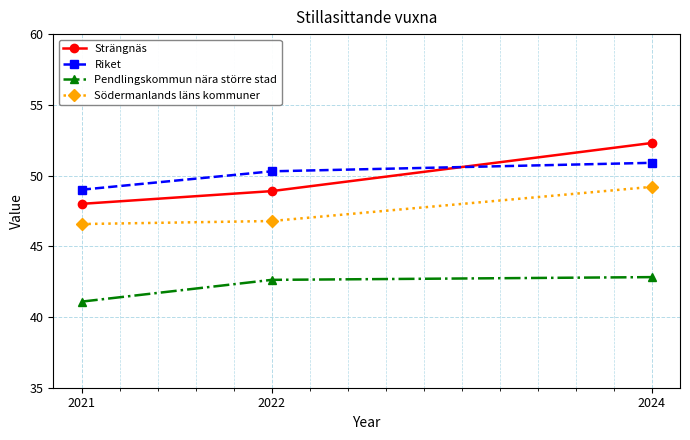

What is the spread (max minus min) of values at 2022?

7.7